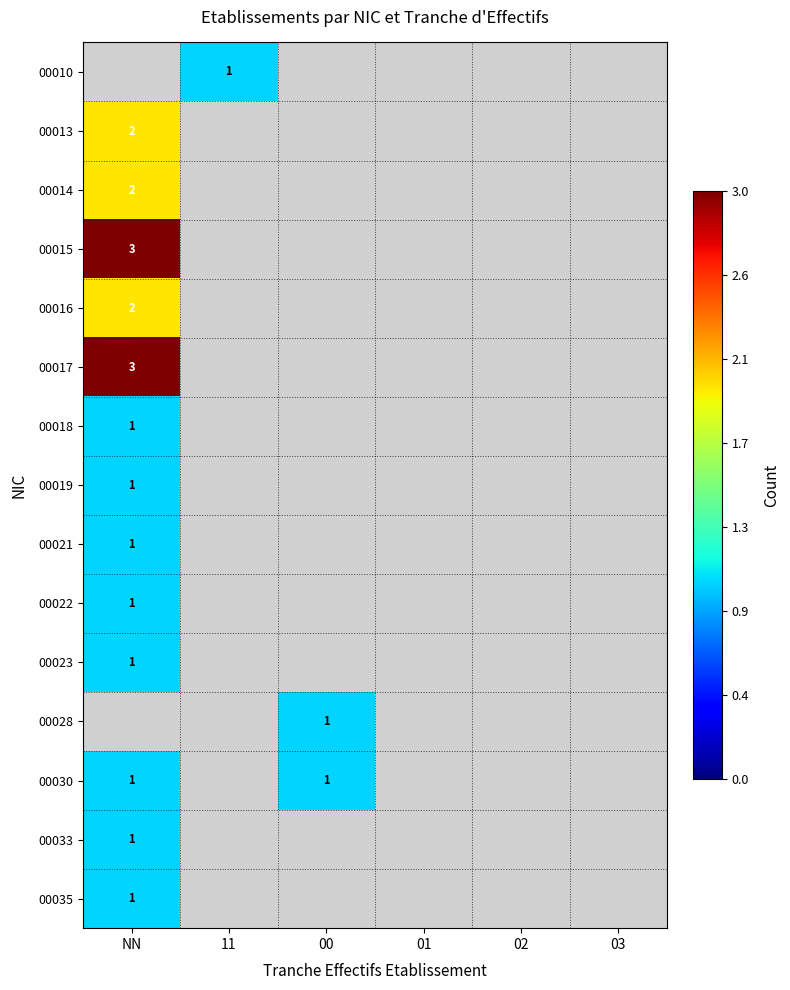

Between 03 and NN, which is larger?

NN